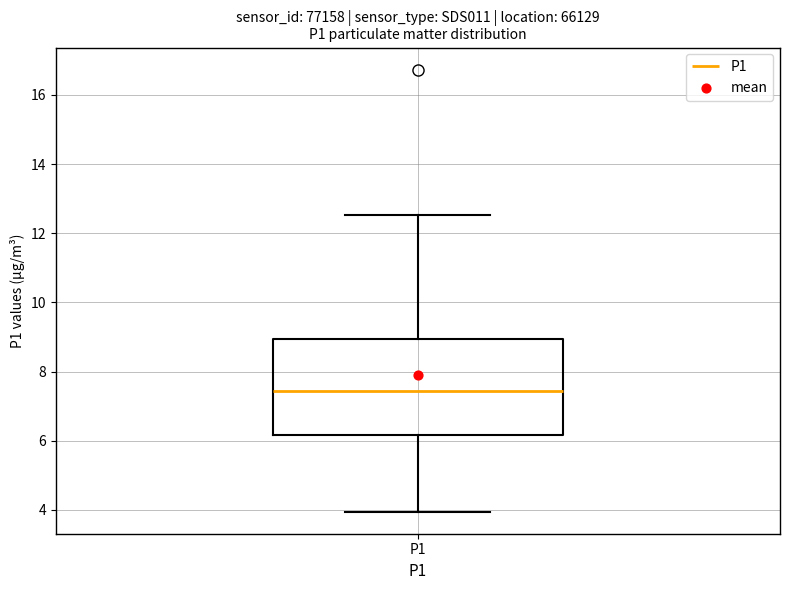

Read this box plot against the y-axis: the position of the median line, the range covered by the box, and the ends of both whiskers. The values are not printed on the chart, so give them approximately, as read against the axis.

median 7.4, box 6.2 to 9.0, whiskers 4.0 to 12.6